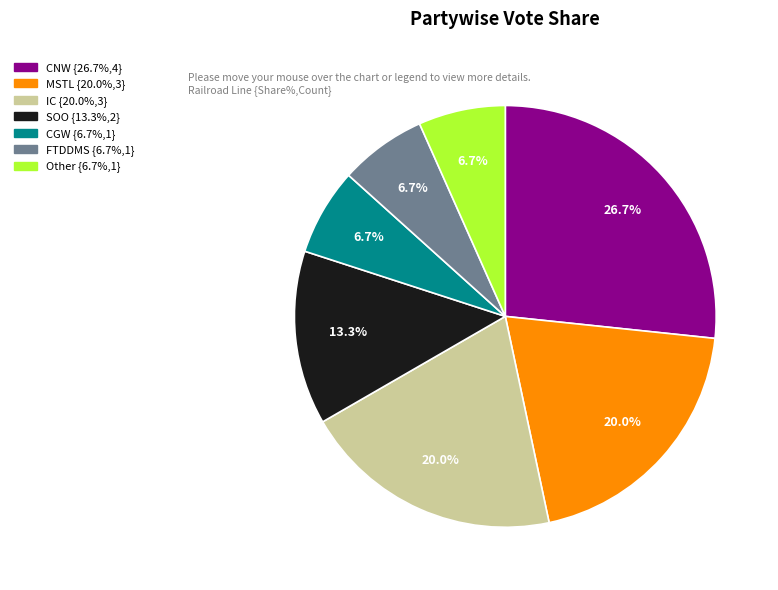

What is the total percentage of CGW and IC?

26.7%